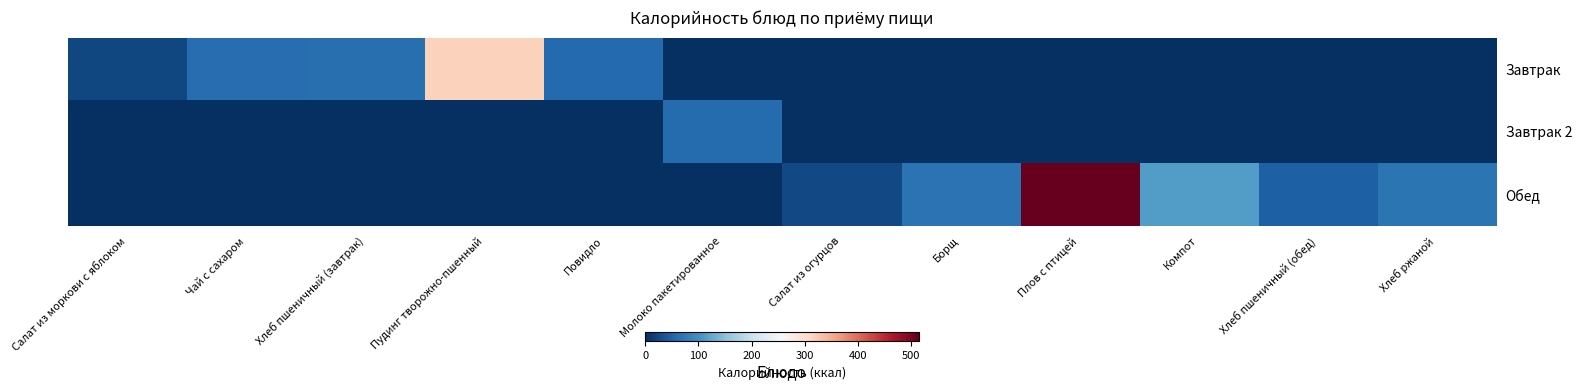

Which has a higher value, Чай с сахаром or Компот?

Чай с сахаром